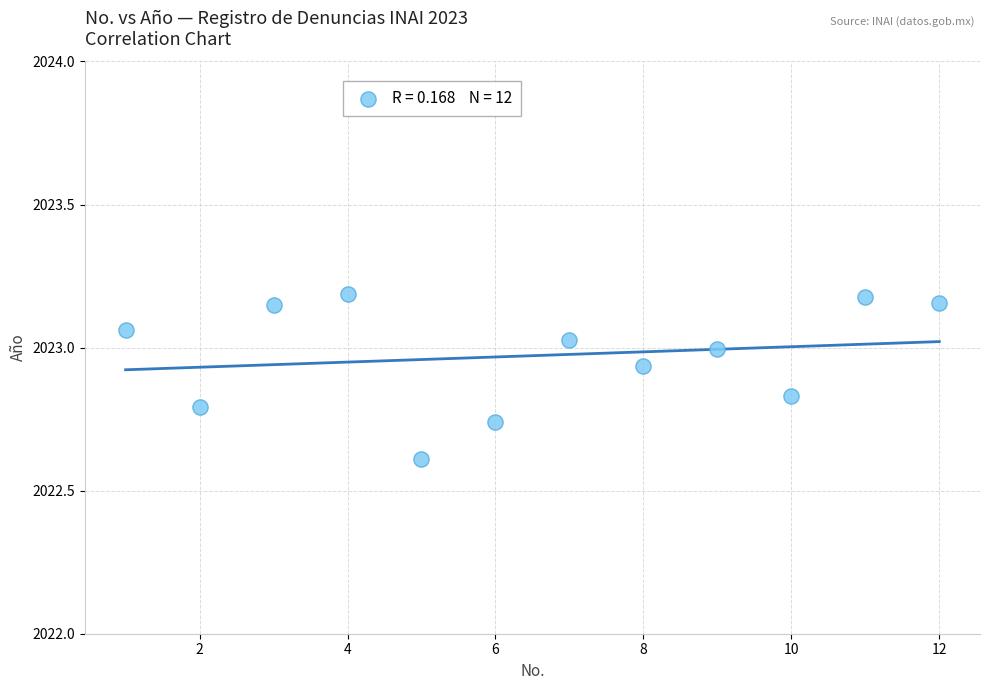

What is the range of Y values (max minus min)?

0.6